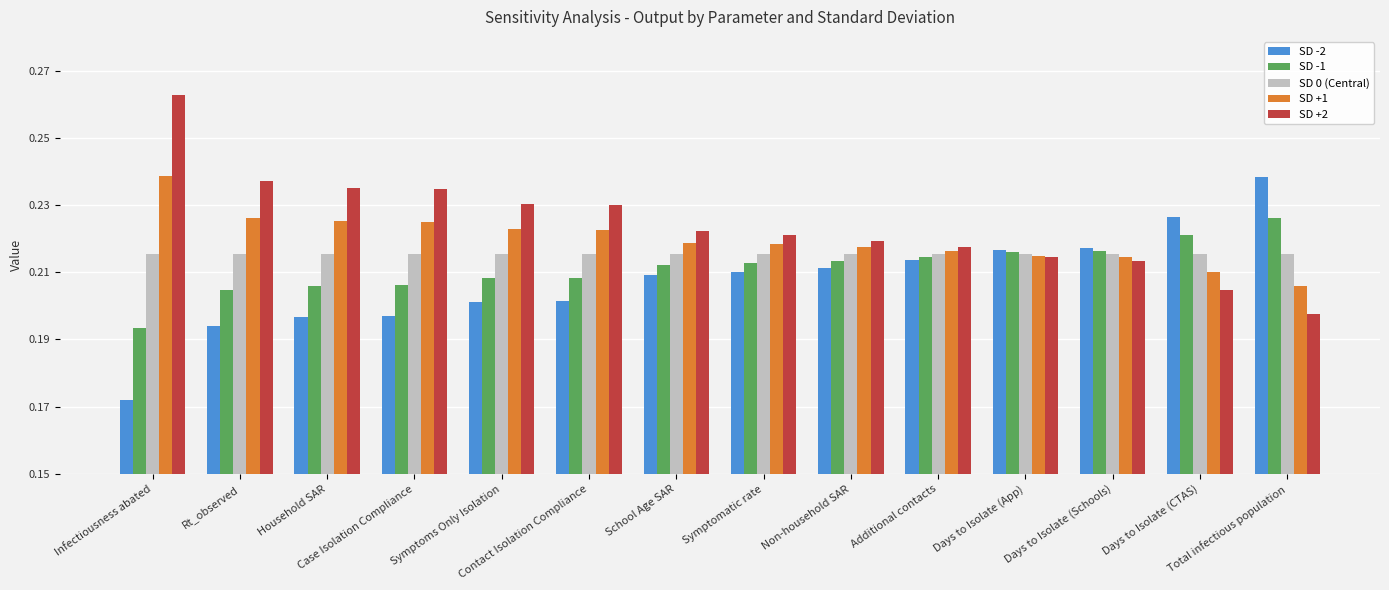

Rank the series by their average value, from lowest to highest.

SD -2, SD -1, SD 0 (Central), SD +1, SD +2